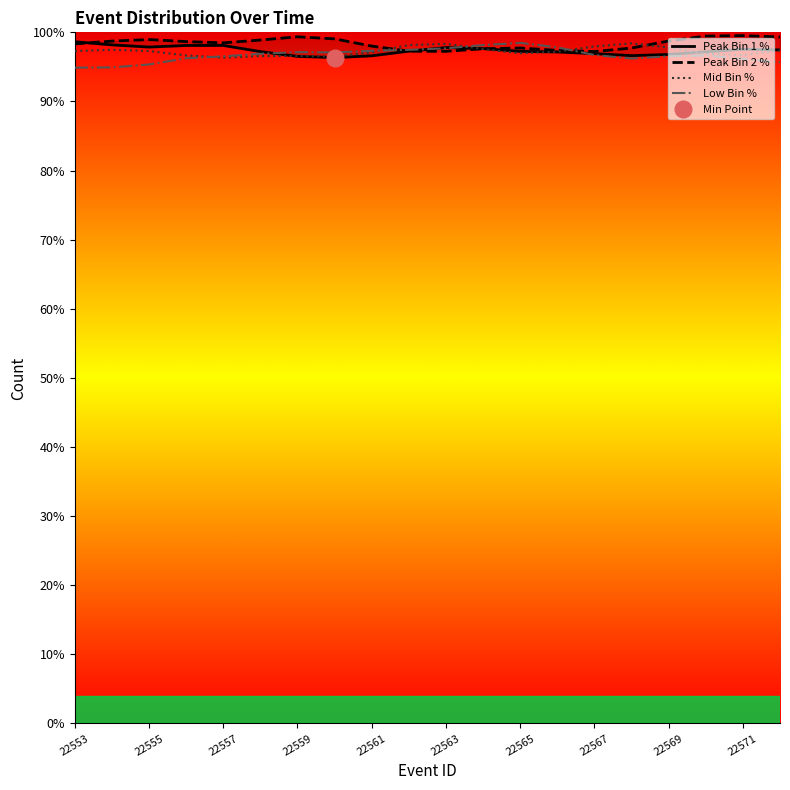

Read the Mid Bin % value at 11.

97.6